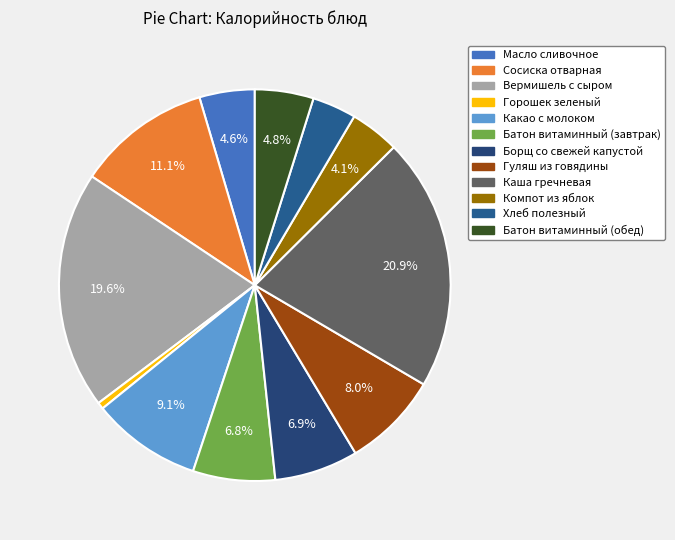

To the nearest percent, what is the average slice percentage?

8%